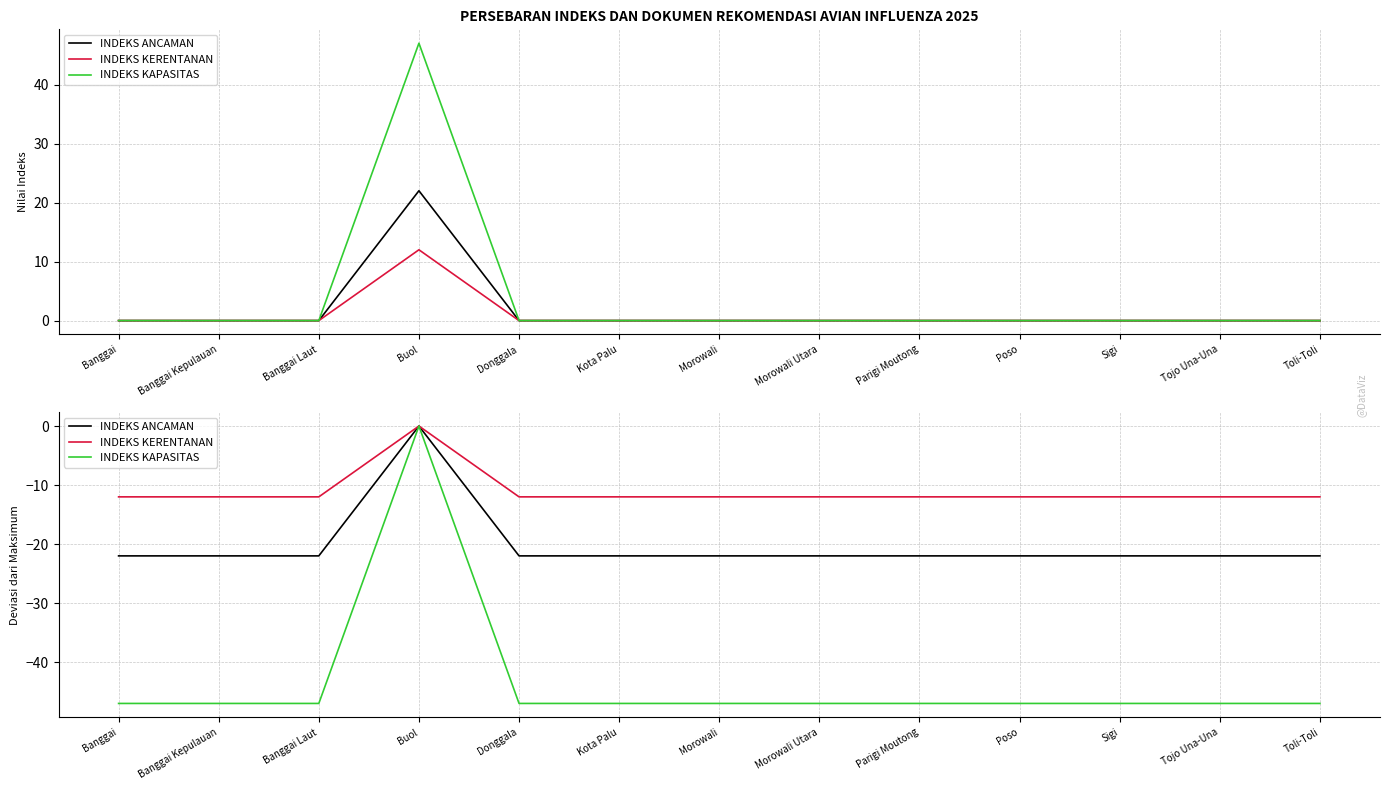

How many lines are shown in the chart?

3